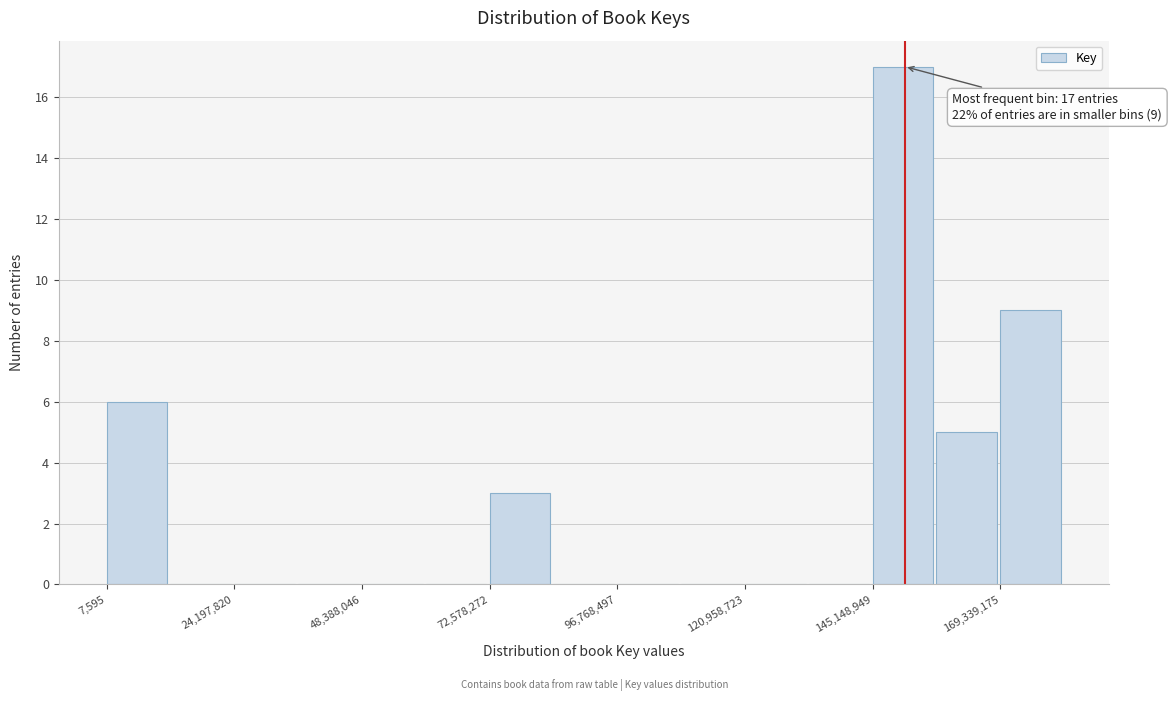

Read against the x-axis, roughly where is the centre of the tallest bar?

150000000